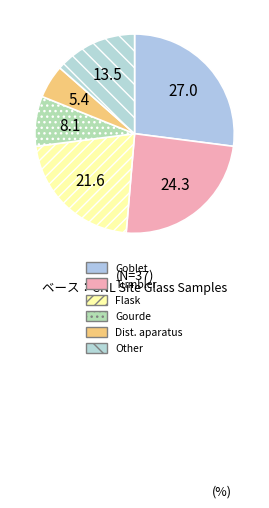

Count the number of slices in the pie.

6